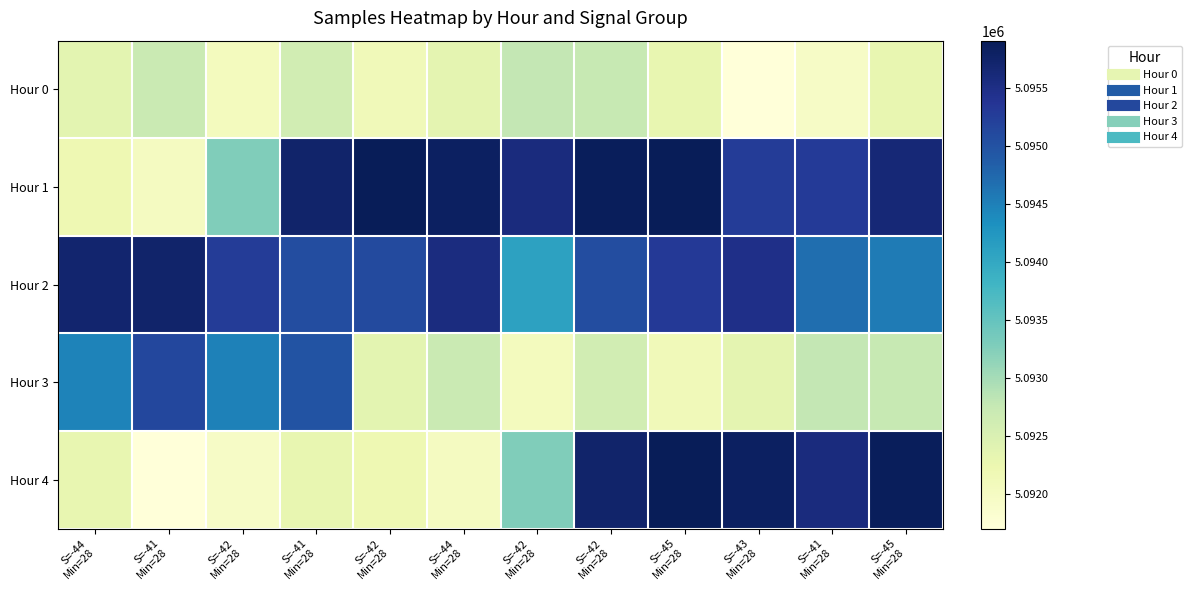

What is the minimum value shown in the chart?

5091704